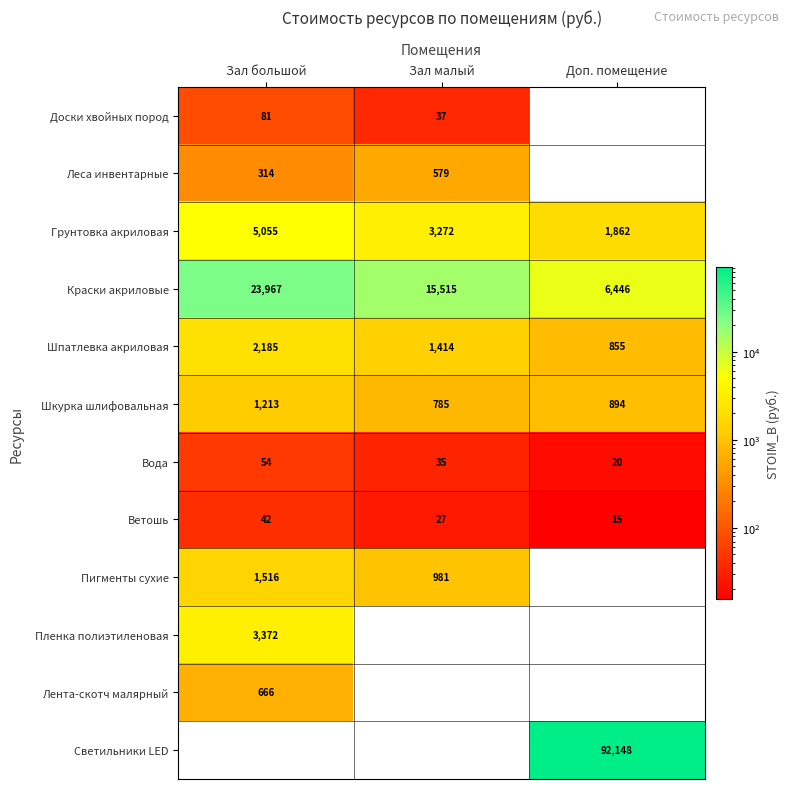

Is the value of Шкурка шлифовальная at Зал малый greater than the value of Краски акриловые at Доп. помещение?

No